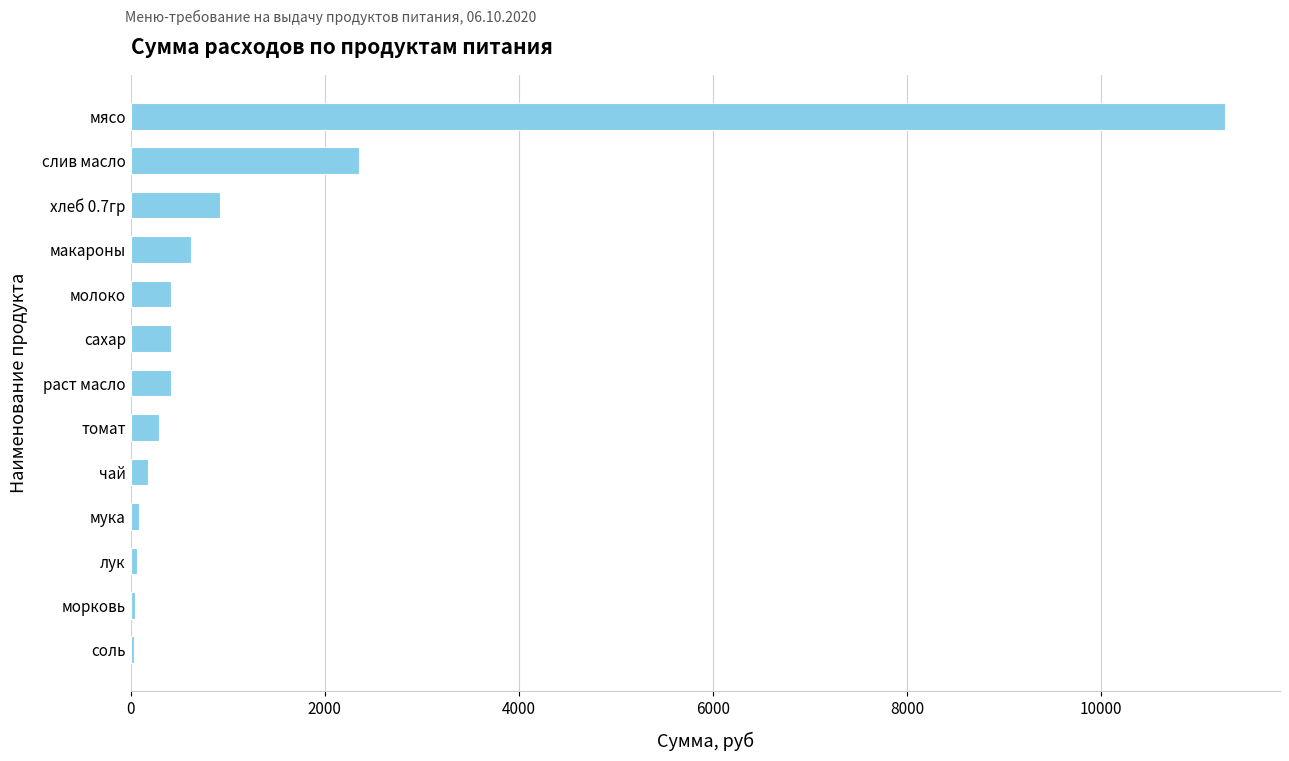

Are the bars grouped side by side (vs. stacked)?

No